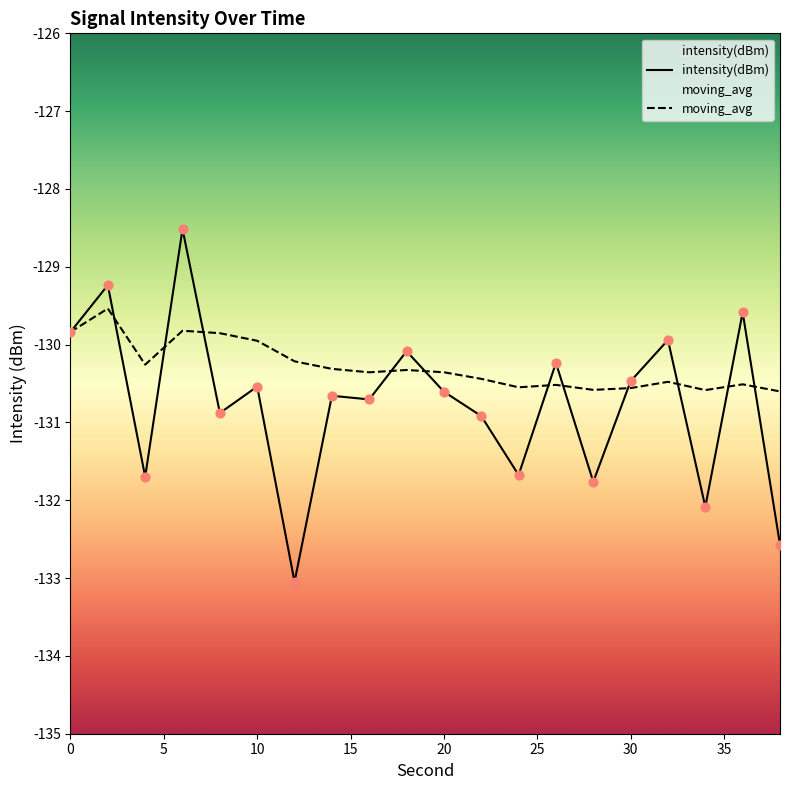

Which series has the largest total across all categories?

moving_avg